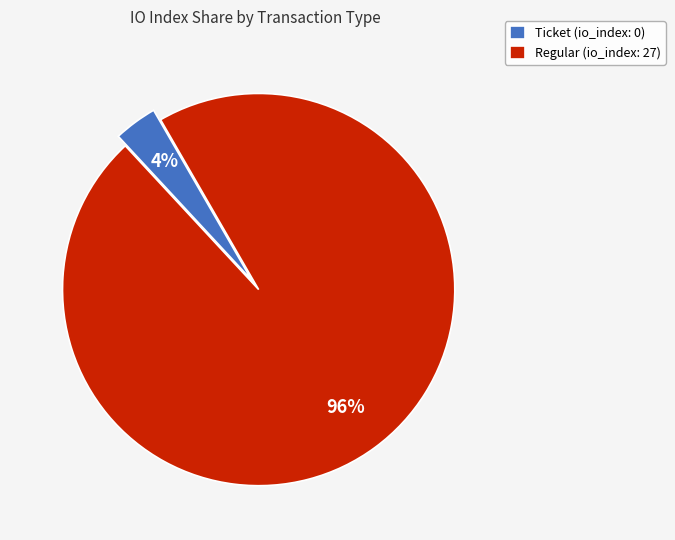

To the nearest percent, what portion does Ticket (io_index: 0) represent?

4%